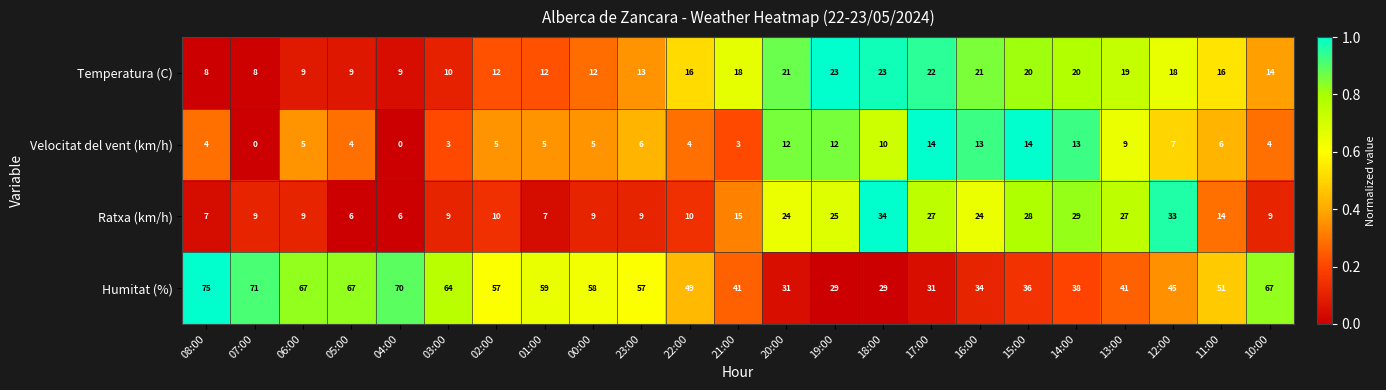

What is the sum of all Humitat (%) values?

1167